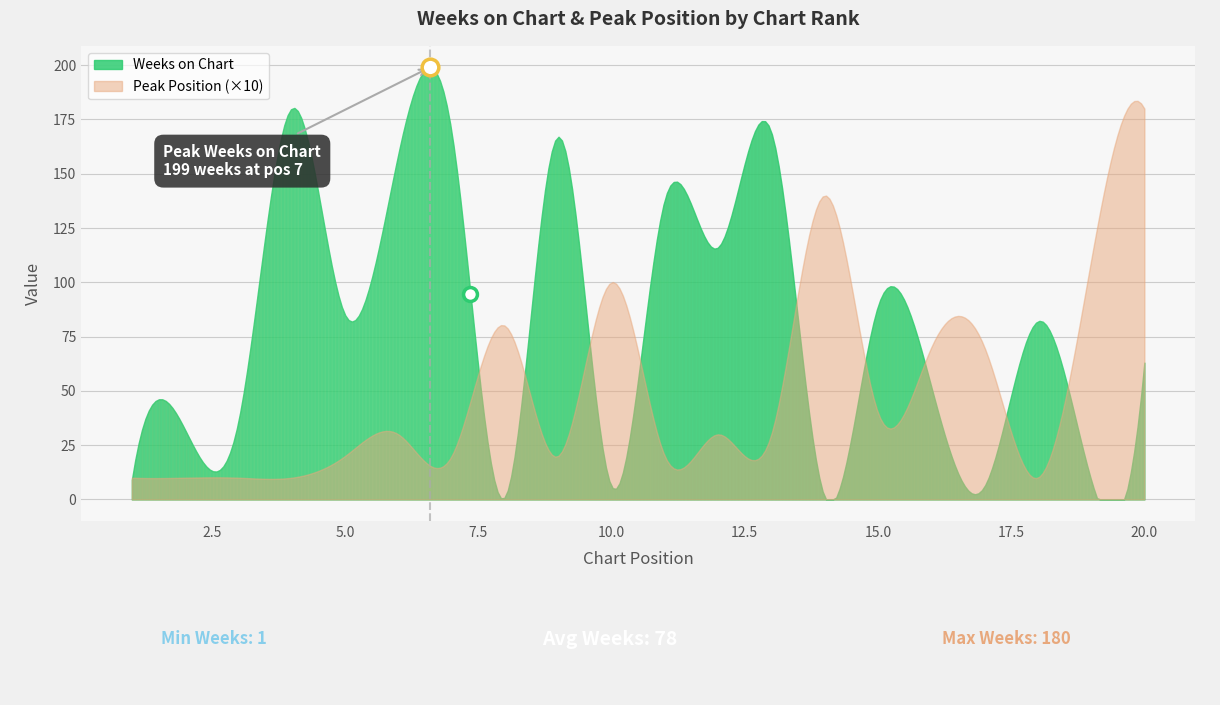

What is the total value across all series at 18?

83